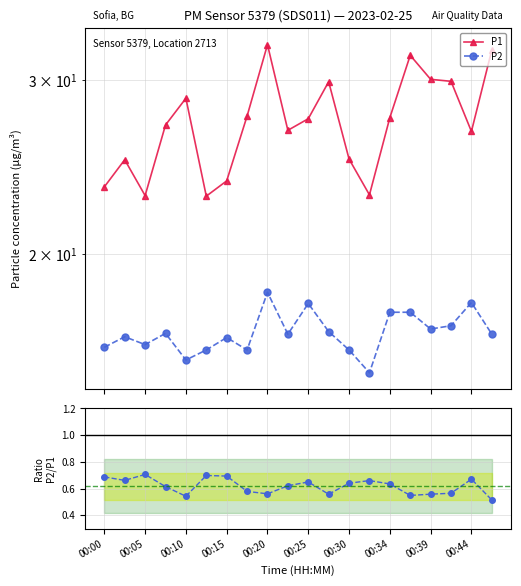

True or false: P2/P1 and P1 intersect in this chart.

False